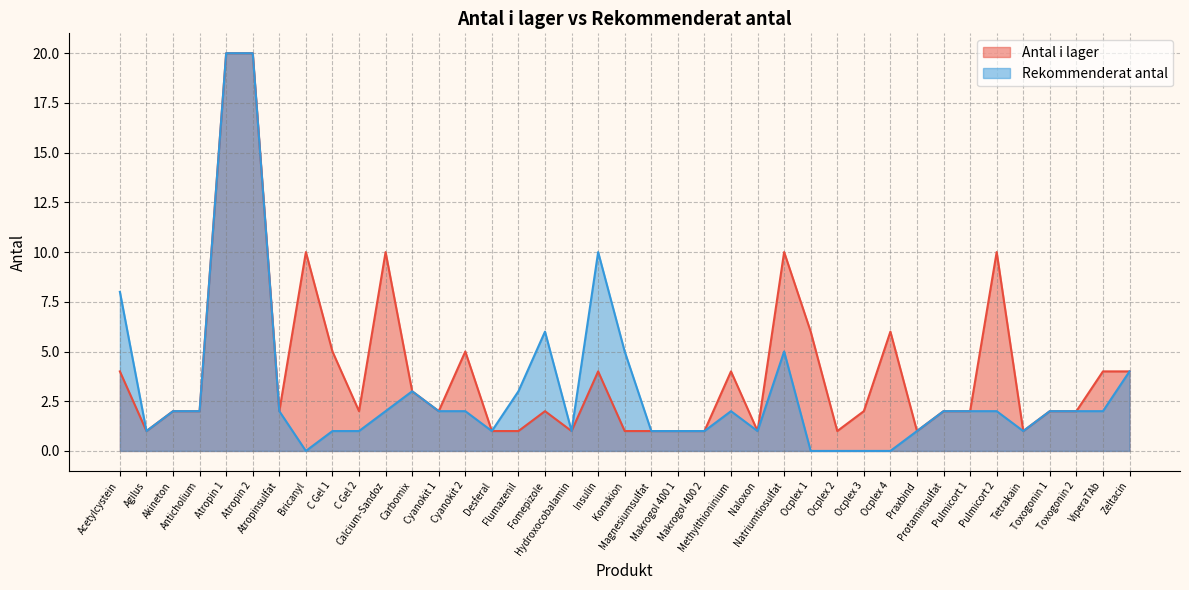

The Rekommenderat antal series shows 2 at Protaminsulfat. True or false?

True